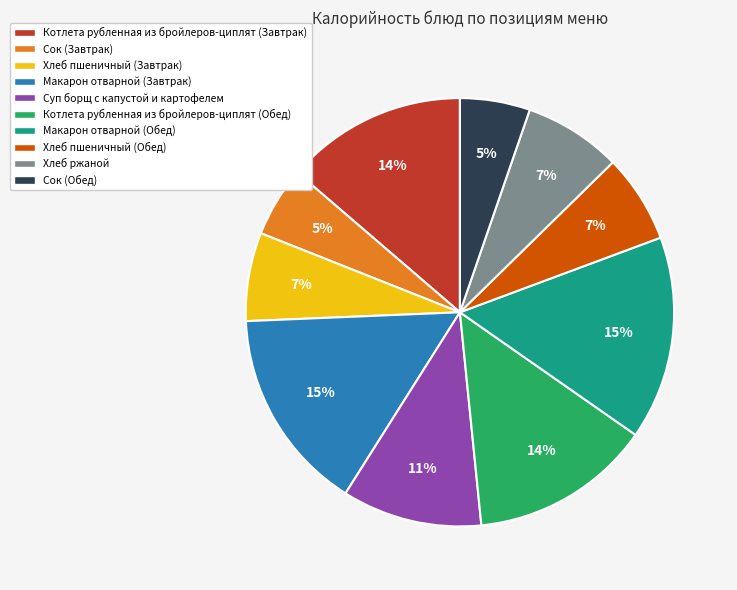

Count the number of slices in the pie.

10